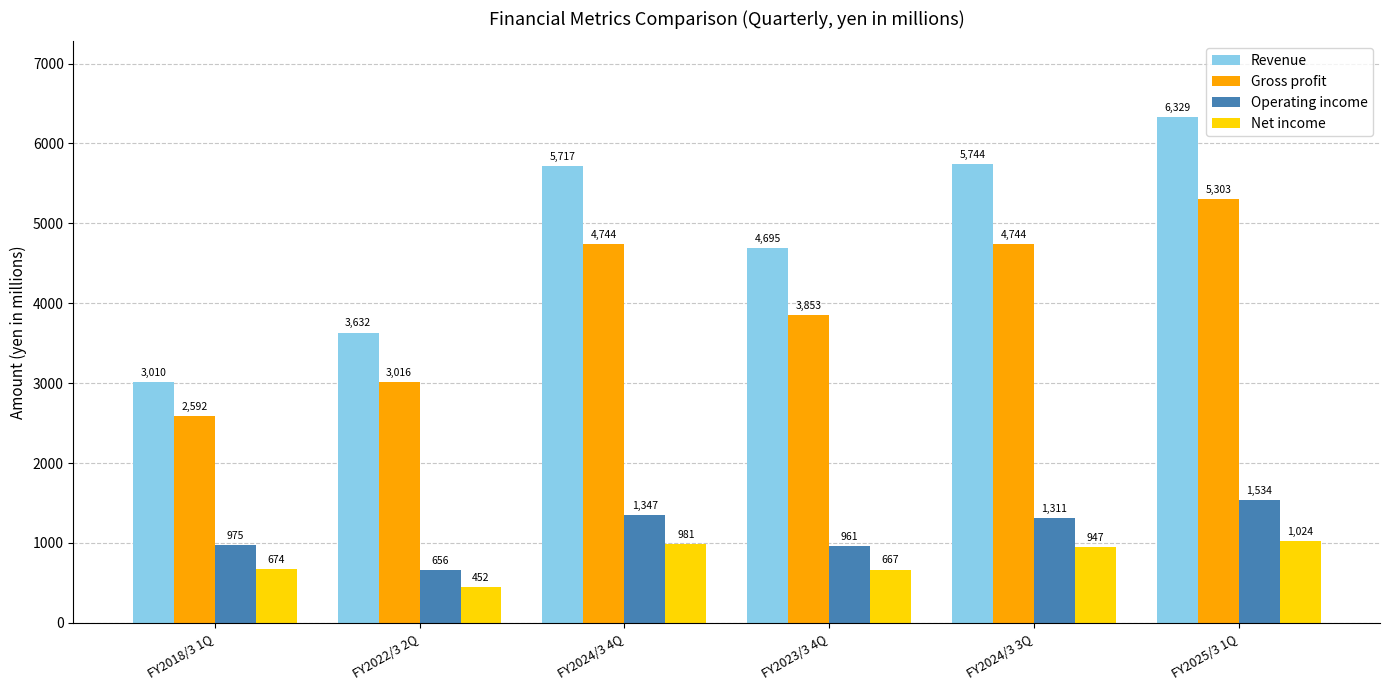

Reading right to left, list all the values displayed in this chart.

Revenue: 6329	5744	4695	5717	3632	3010
Gross profit: 5303	4744	3853	4744	3016	2592
Operating income: 1534	1311	961	1347	656	975
Net income: 1024	947	667	981	452	674